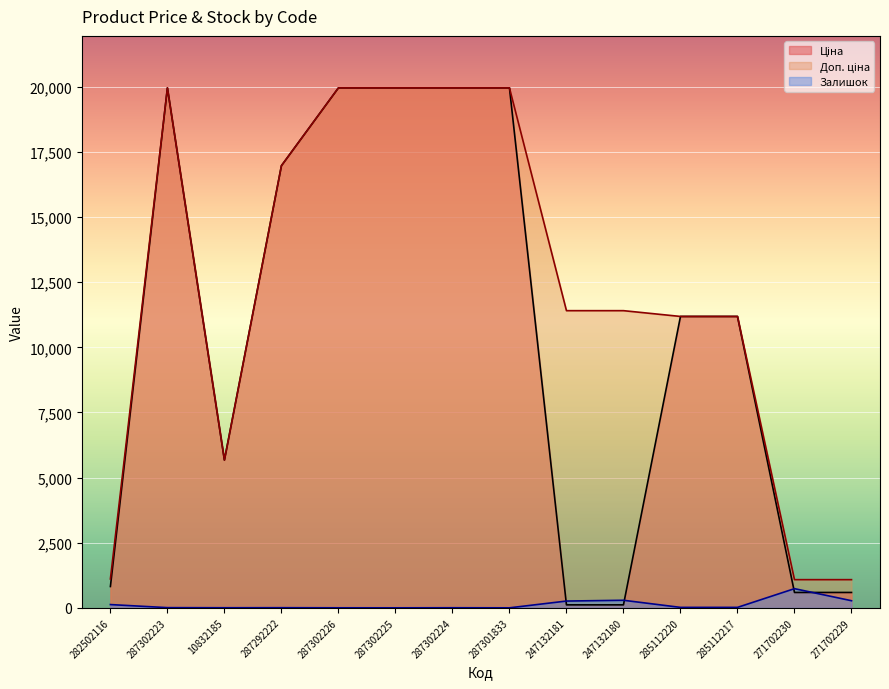

What is the total value across all series at 287302225?

39928.3